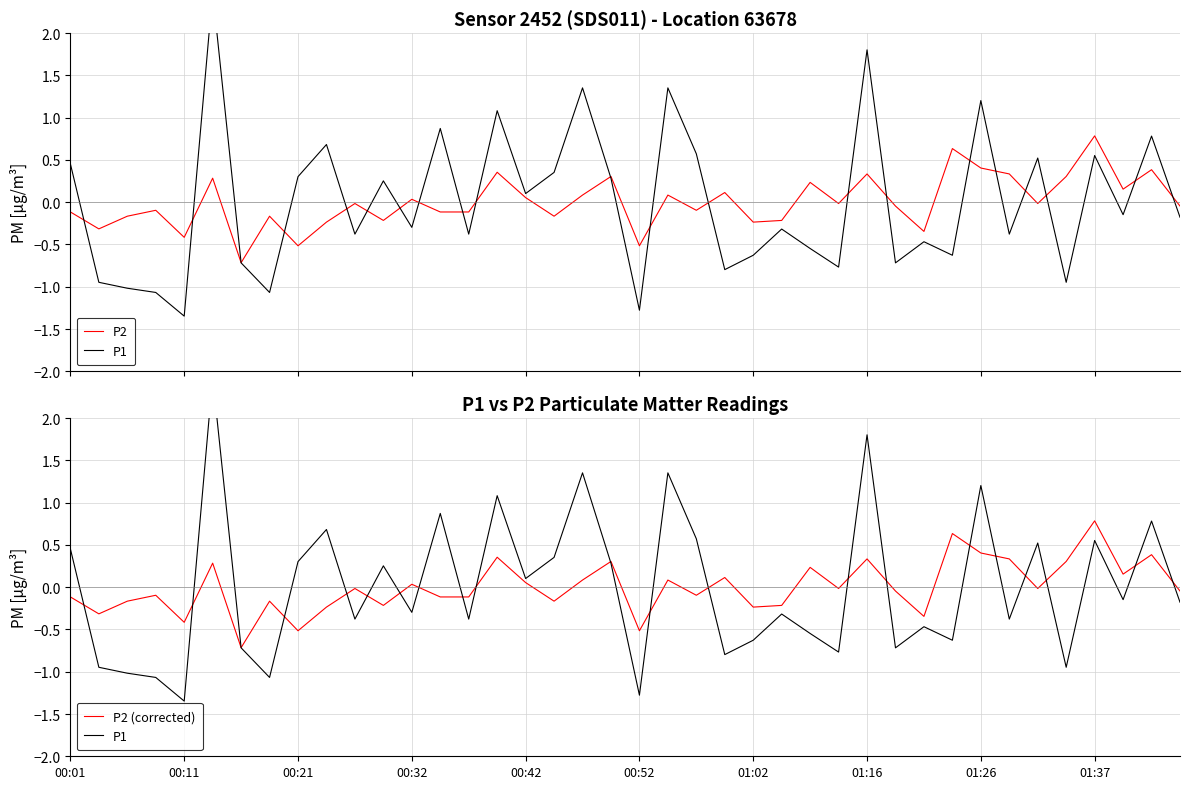

What are all the series names shown in the legend?

P2, P1, P2 (corrected)